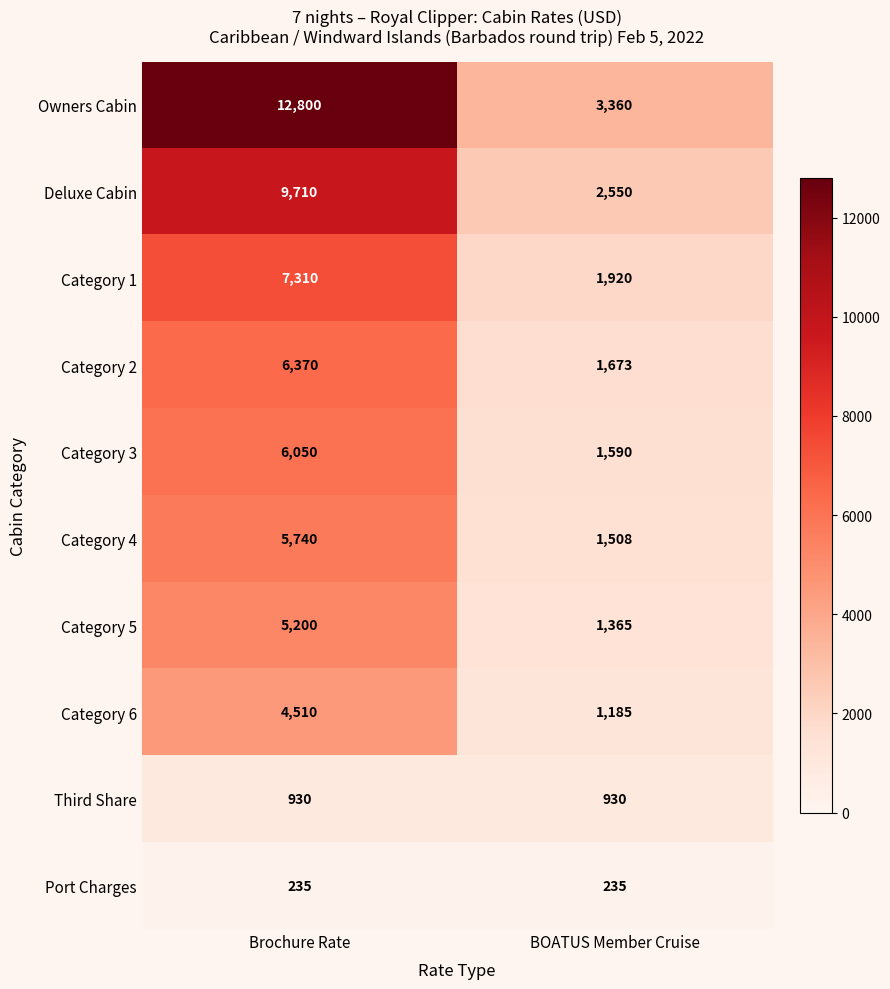

Reading left to right, what are all the values shown in this chart?

Owners Cabin: 12800	3360
Deluxe Cabin: 9710	2550
Category 1: 7310	1920
Category 2: 6370	1673
Category 3: 6050	1590
Category 4: 5740	1508
Category 5: 5200	1365
Category 6: 4510	1185
Third Share: 930	930
Port Charges: 235	235